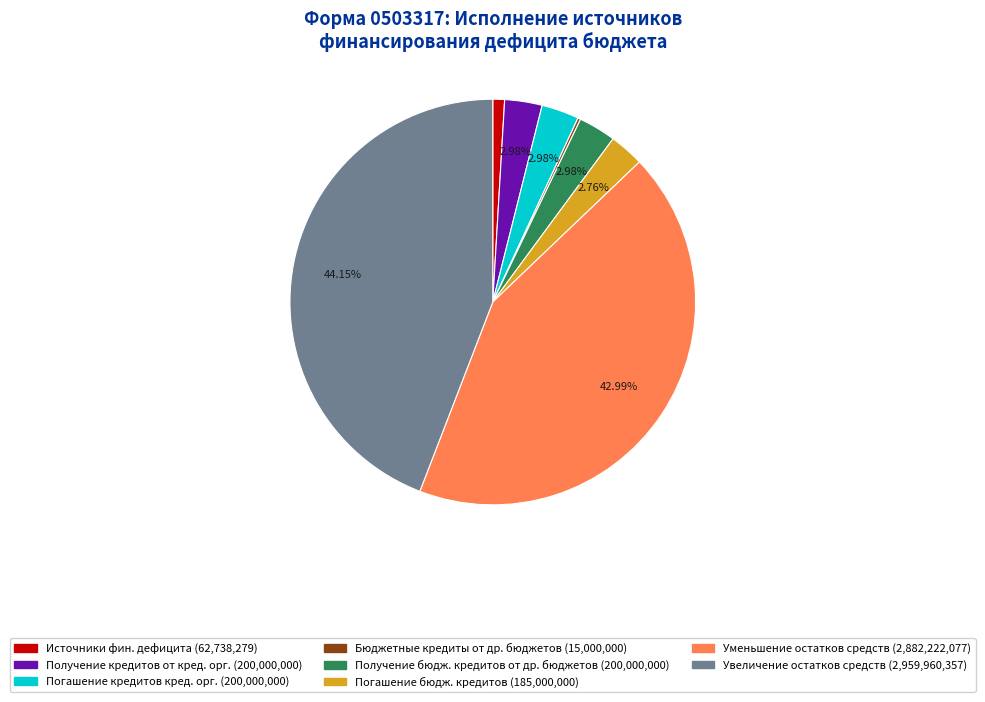

Is there any slice that represents more than half of the pie?

No